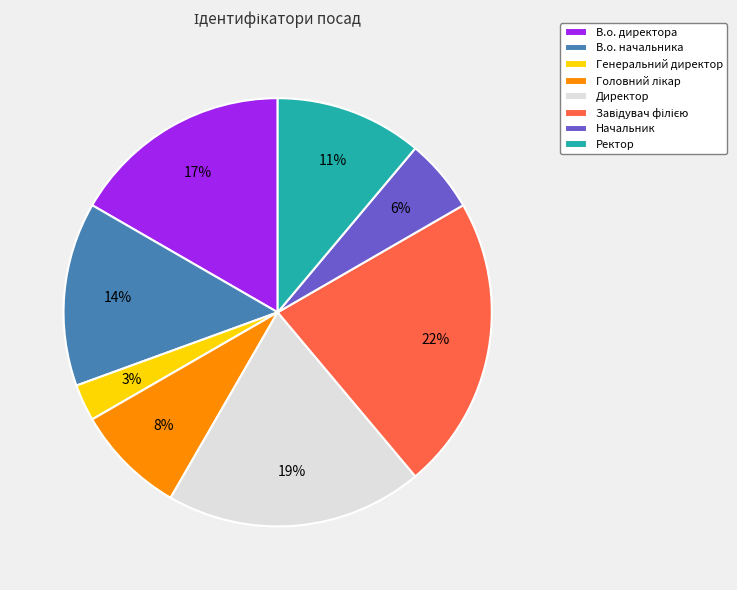

Is there any slice that represents more than half of the pie?

No